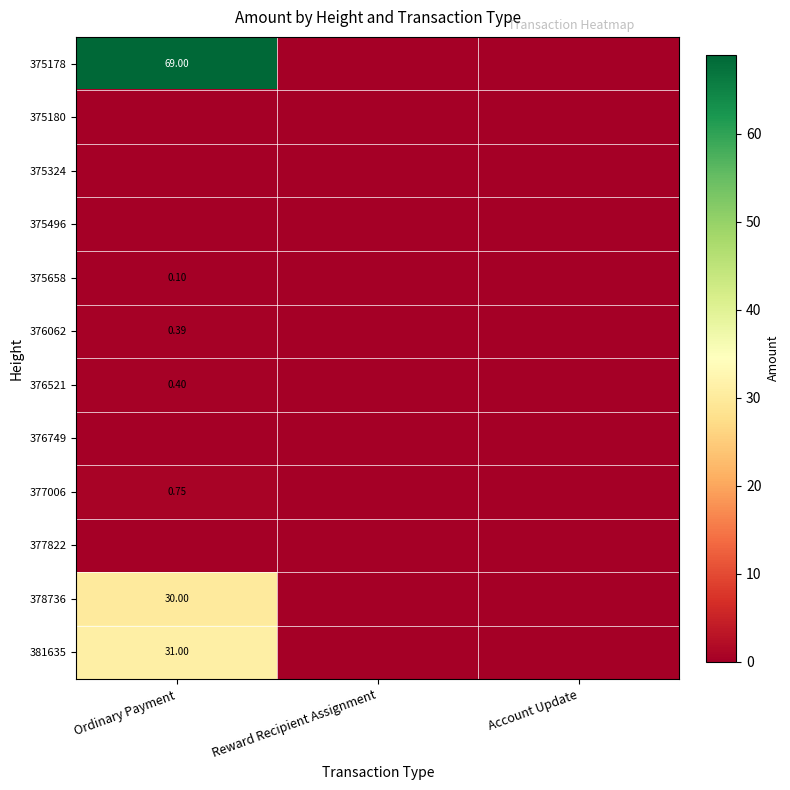

True or false: 378736 has a value of 0.0 at Reward Recipient Assignment.

True